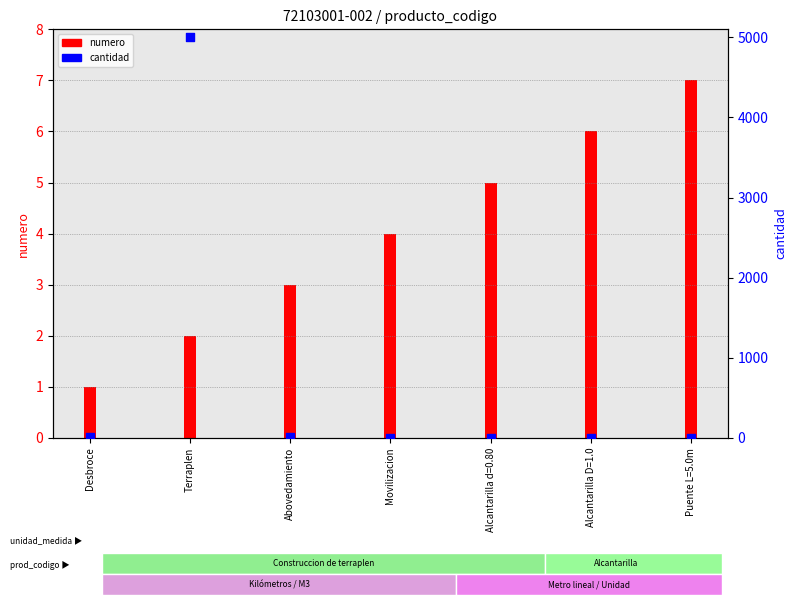

Which series contains the highest Y value?

cantidad